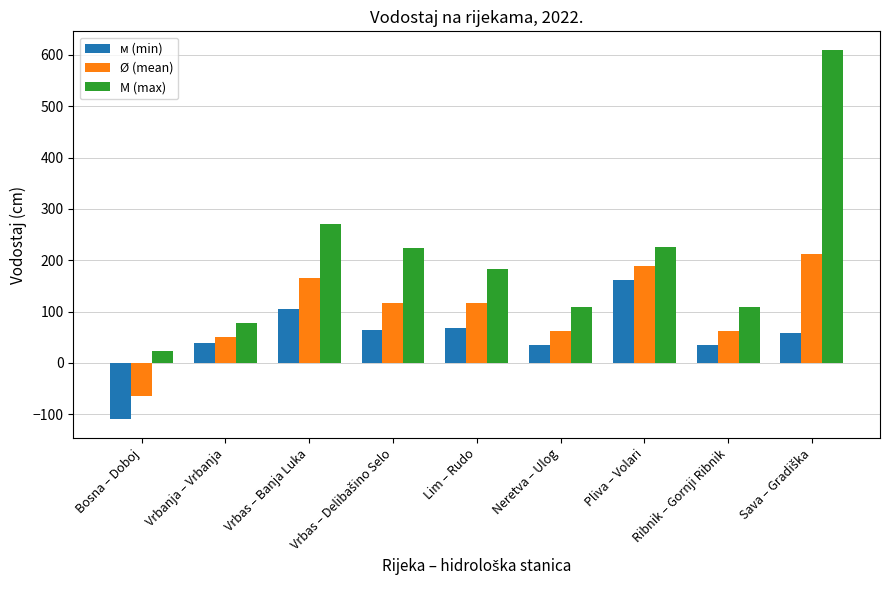

What is the minimum value for Ø (mean)?

-65